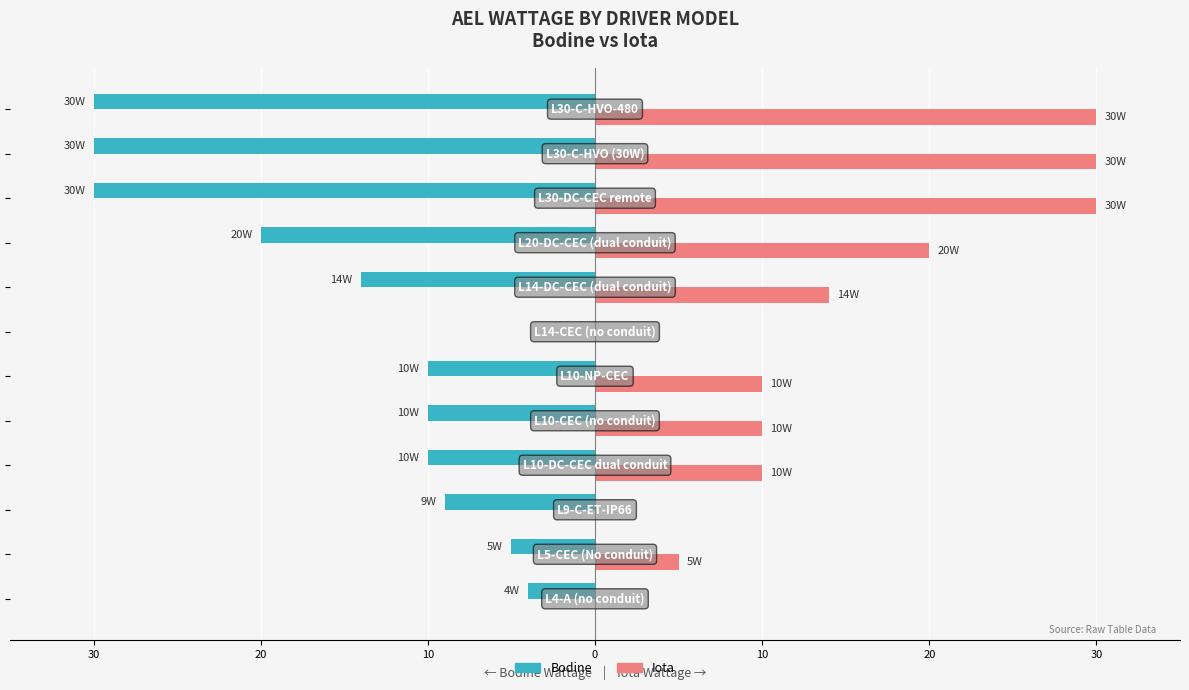

What are all the series names shown in the legend?

Bodine, Iota